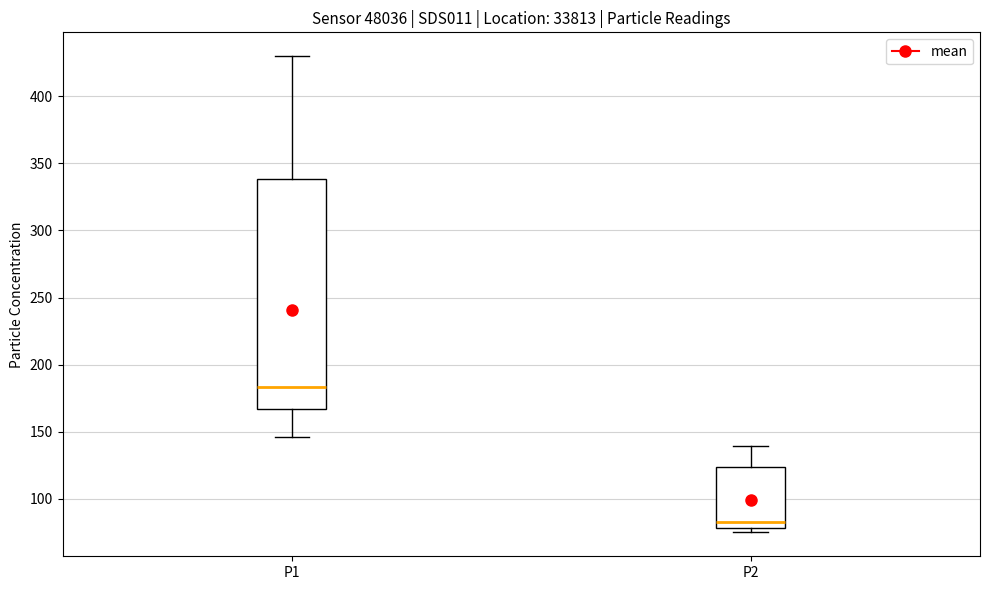

Where is the upper edge of the box for P2 on the y-axis? The values are not printed on the chart, so give them approximately, as read against the axis.

125